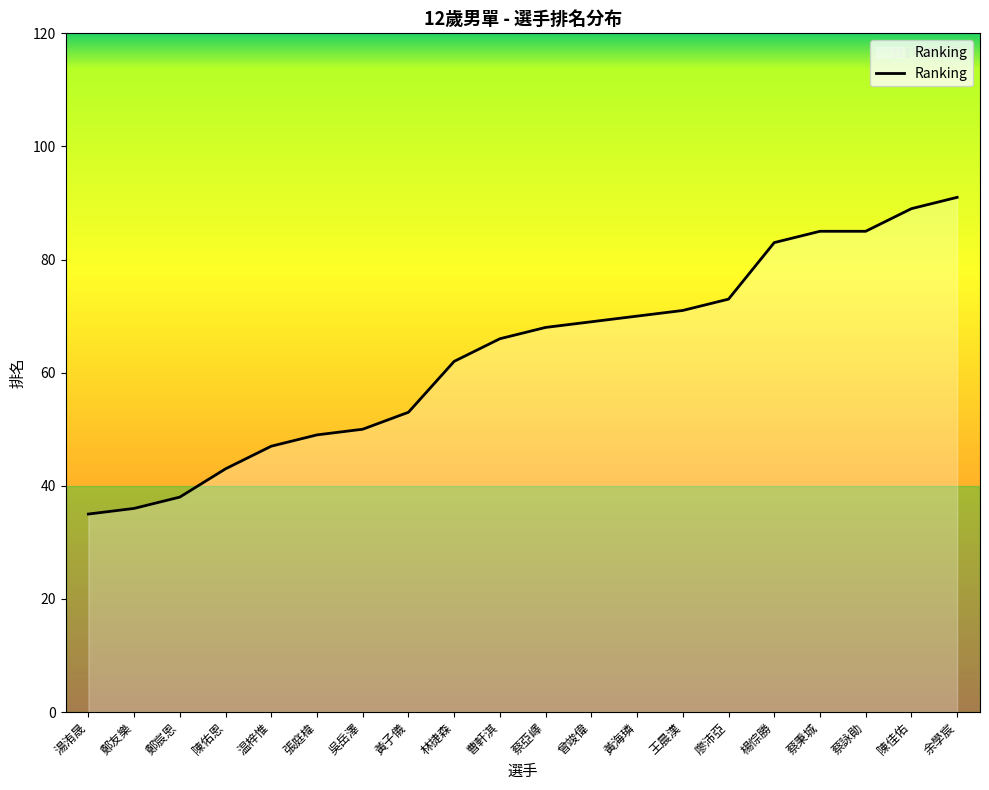

What is the ratio of the value at 蔡亞嶧 to the value at 楊悰勝?

0.8